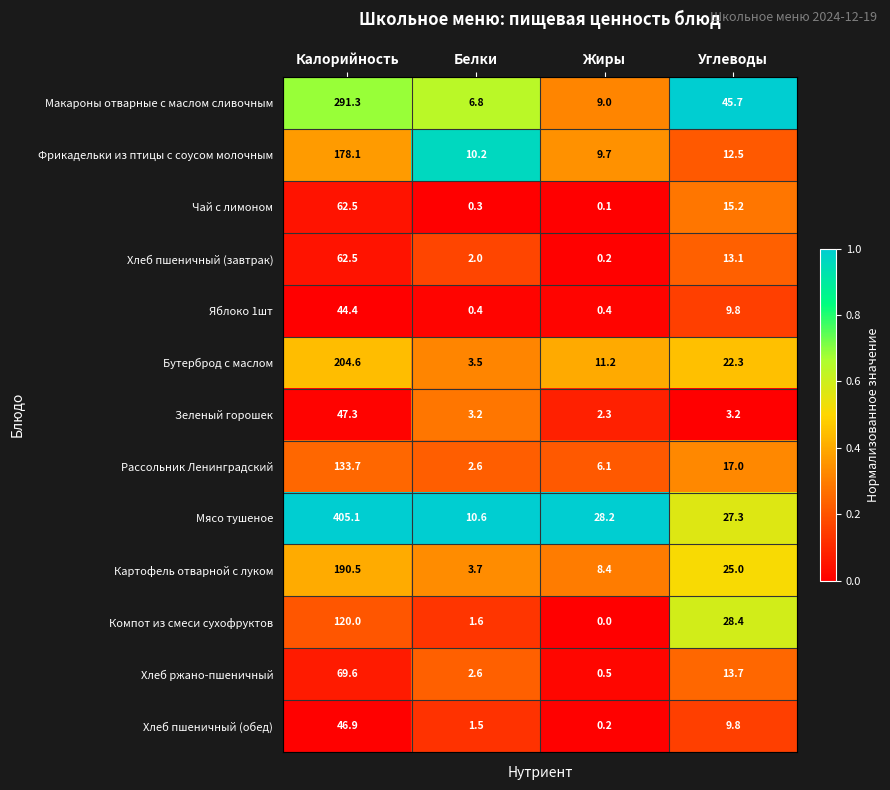

What is the spread (max minus min) of values at Белки?

10.3